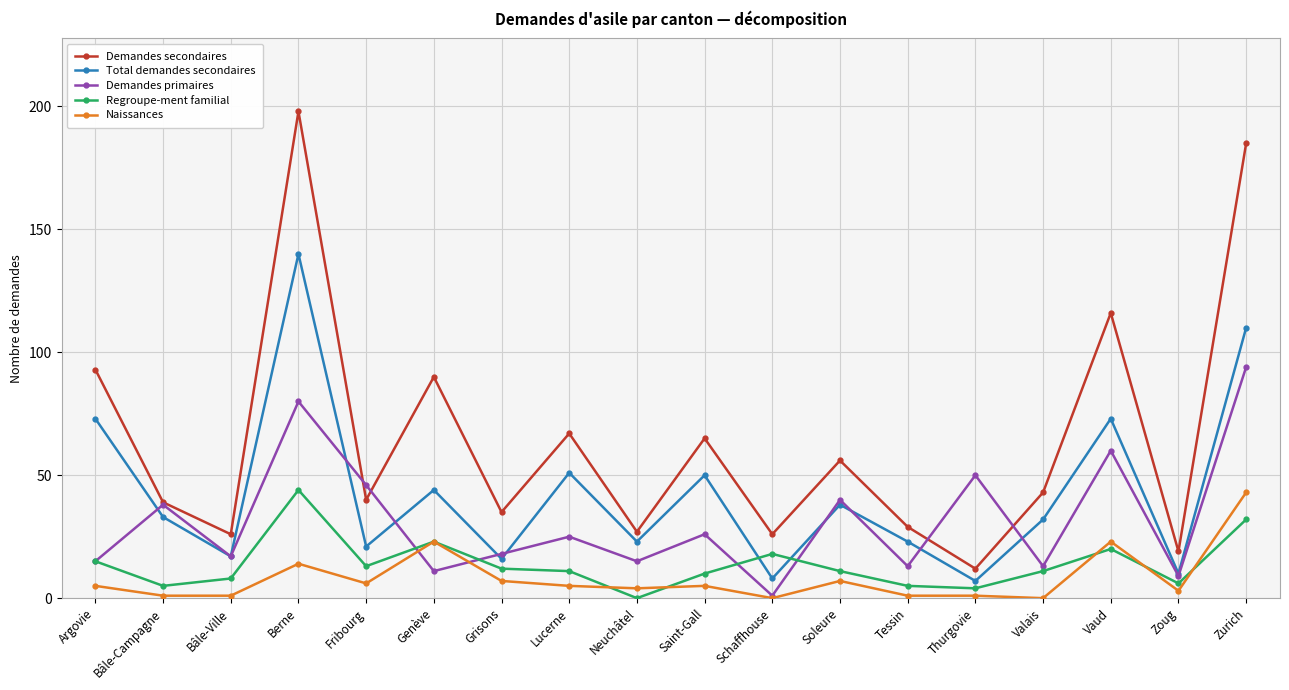

True or false: Demandes secondaires has a value of 26 at Bâle-Ville.

True